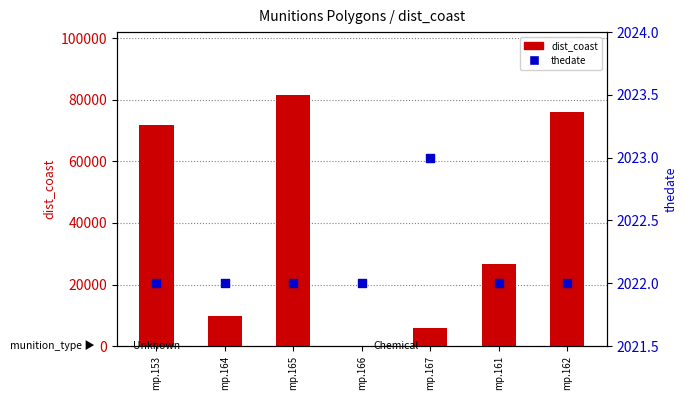

Which series has the largest Y range (max minus min)?

dist_coast